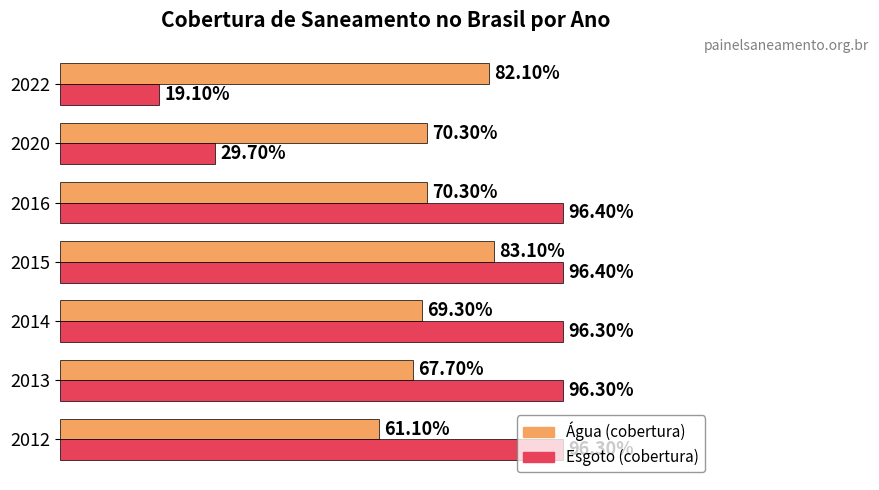

True or false: Parcela da população total que mora em domicílios com abastecimento de água has a value of 0.2 at 2020.

False